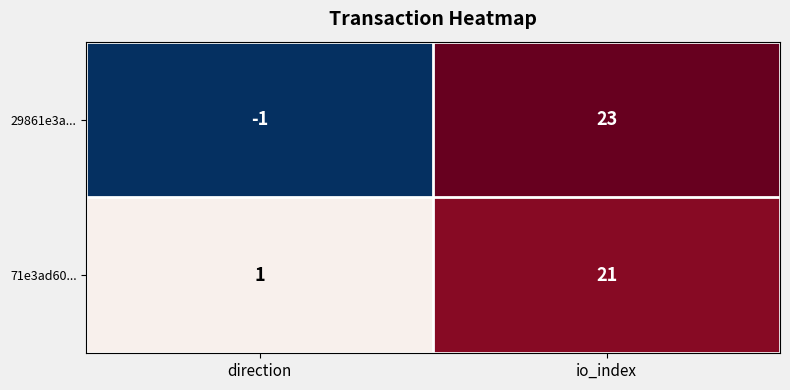

What is the sum of all 29861e3a... values?

22